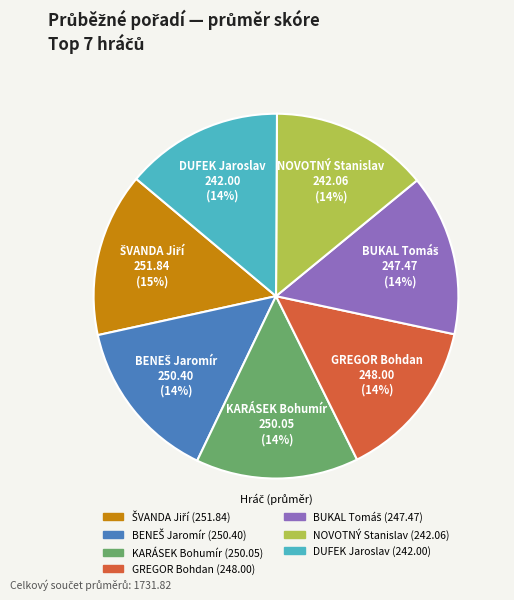

To the nearest percent, what is the average slice percentage?

14%